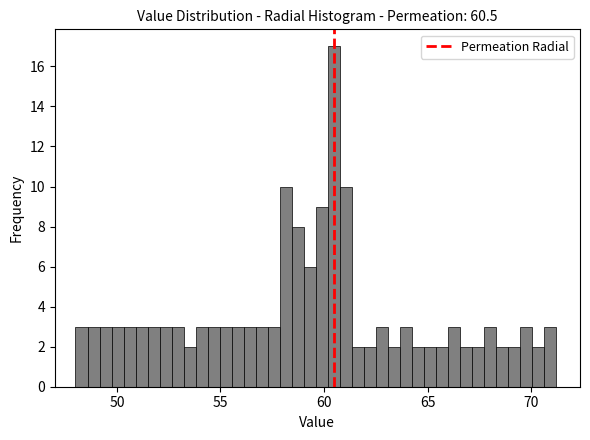

Around what value on the x-axis is the tallest bar? Give the approximate position of its centre, as read against the axis.

60.5